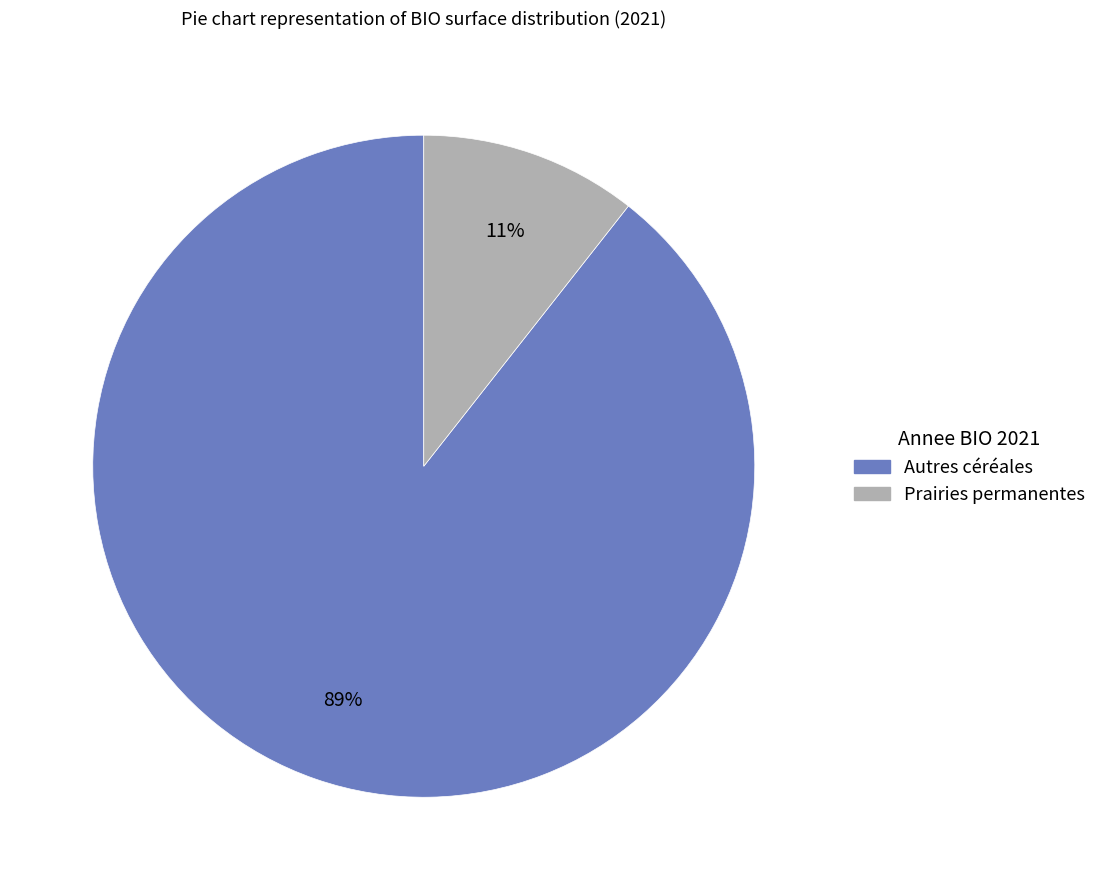

To the nearest percent, what percentage of the pie is Autres céréales?

89%